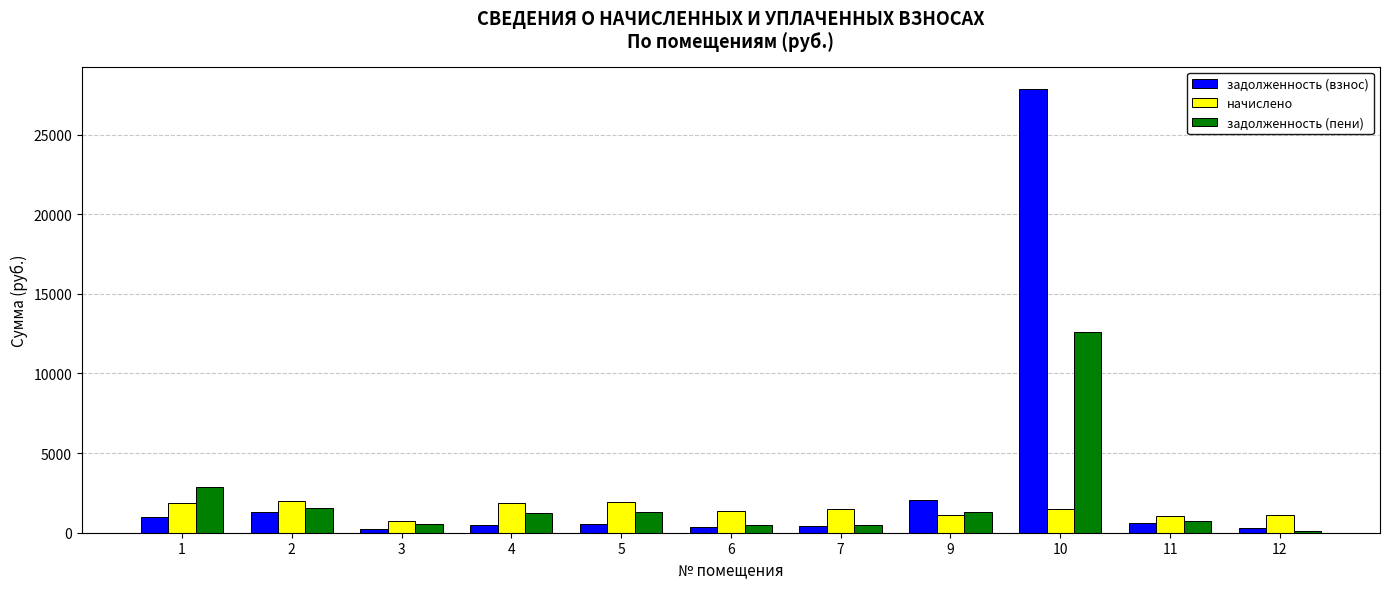

What is the maximum value shown in the chart?

27874.6